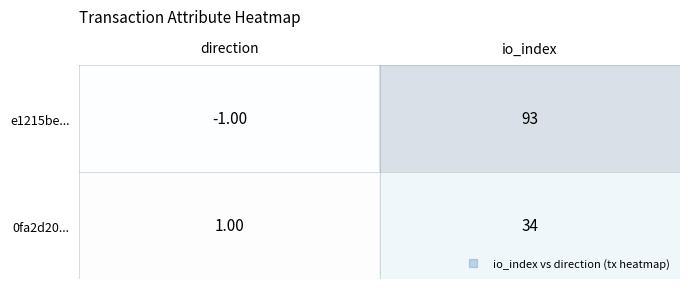

What is the difference between the highest and lowest values at direction?

2